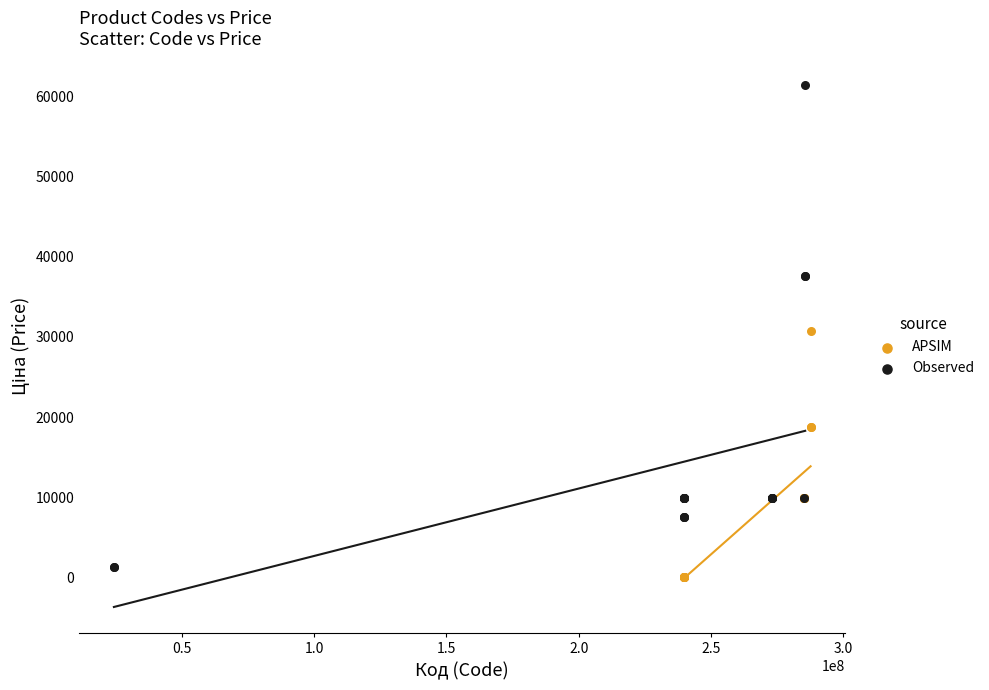

Which series has the largest Y range (max minus min)?

Observed